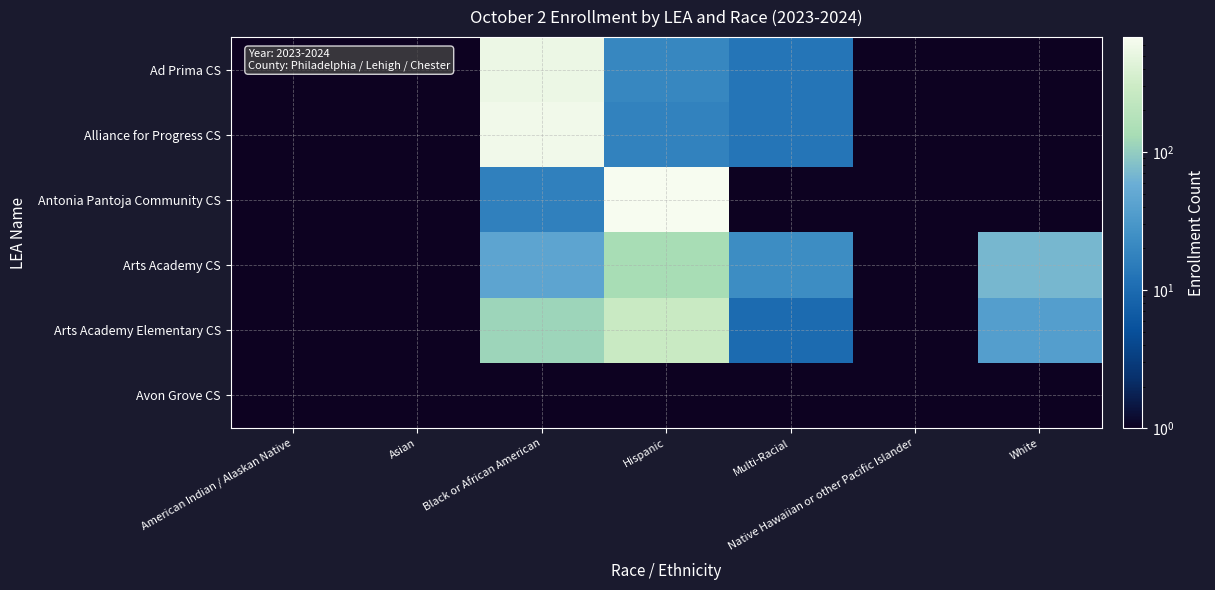

Which has a higher value, Asian or American Indian / Alaskan Native?

Asian